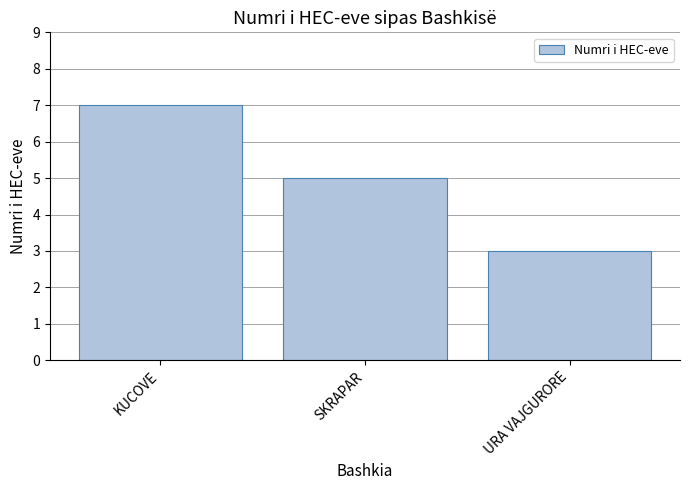

What is the average value?

5